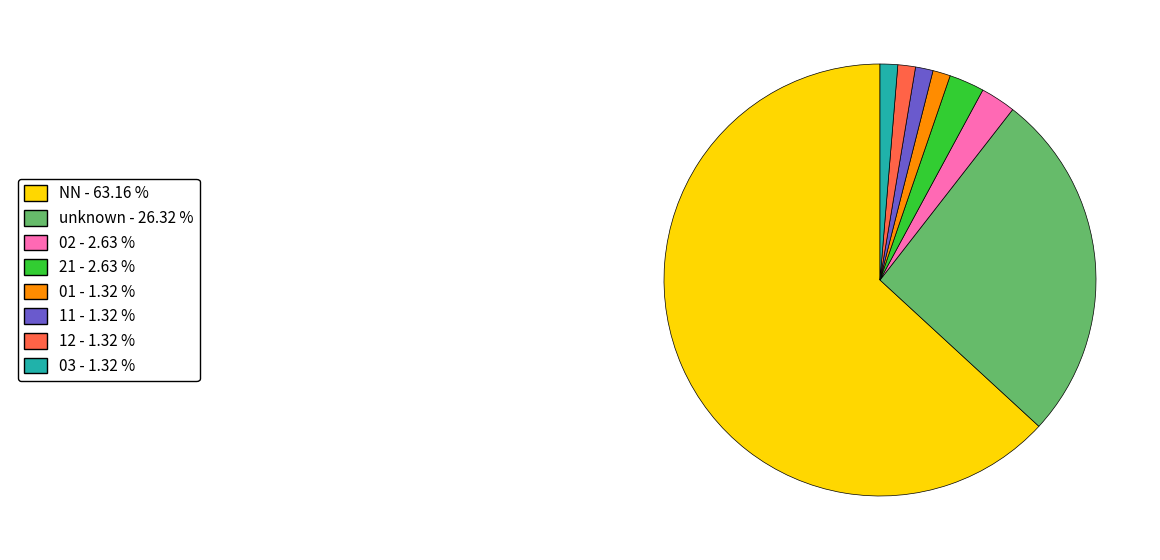

Is there a majority slice in this chart?

Yes